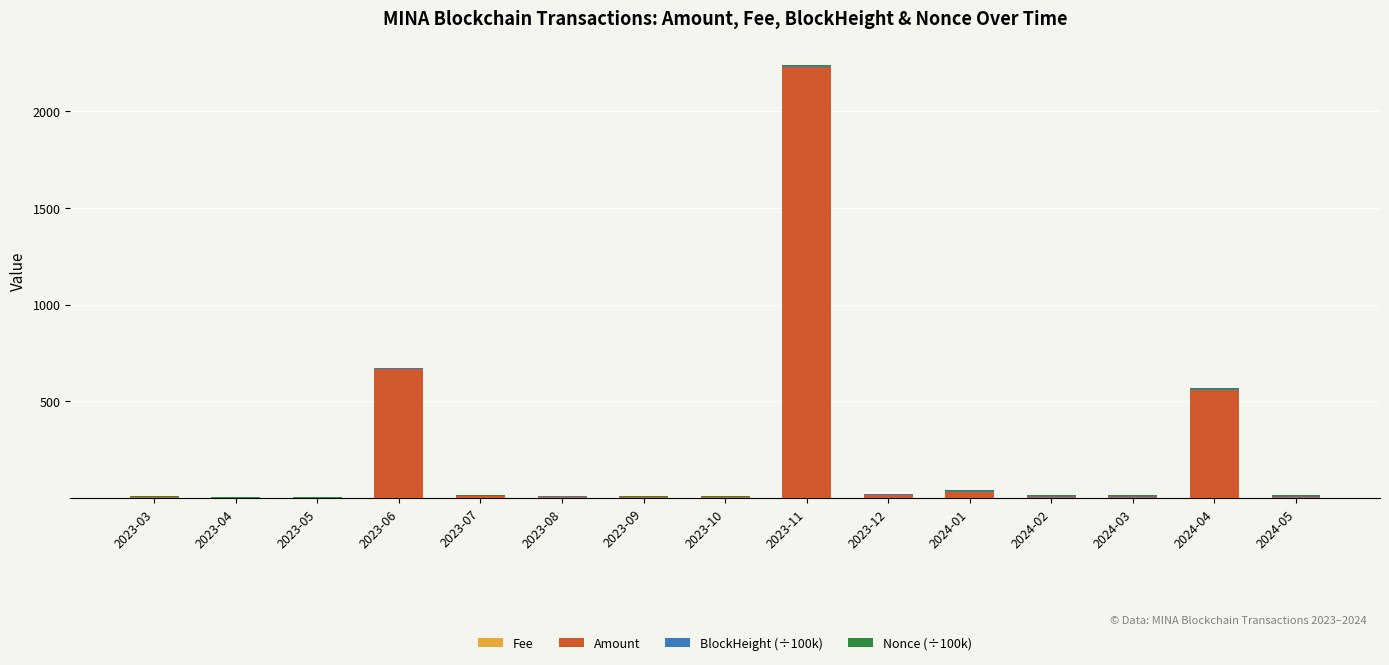

At which category is the sum across all series the highest?

2023-11